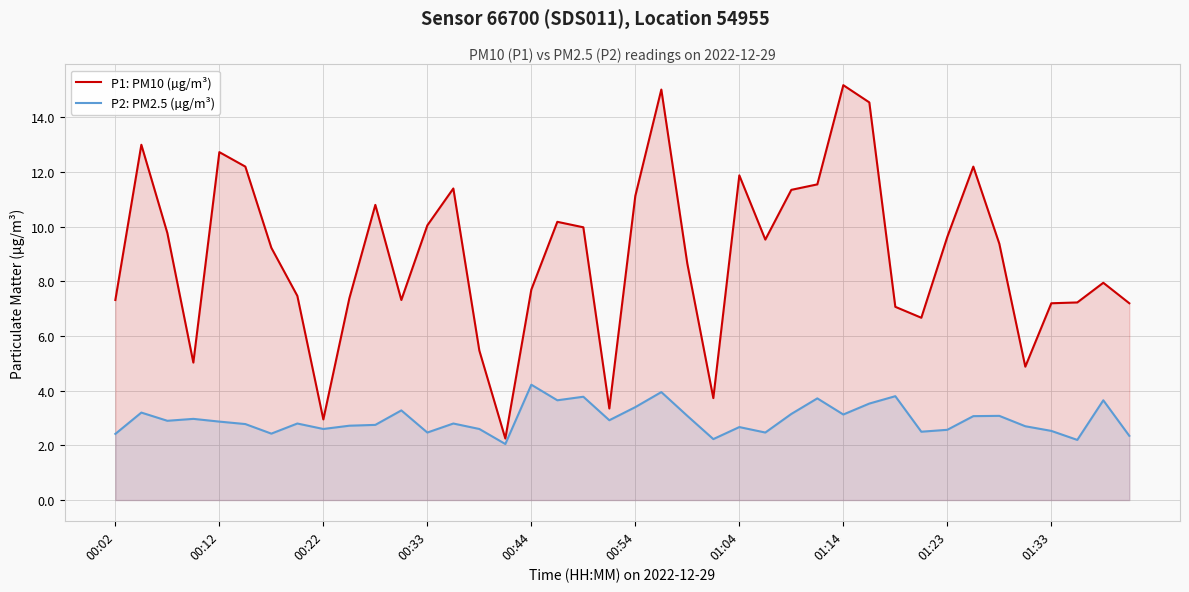

True or false: P2: PM2.5 (µg/m³) and P1: PM10 (µg/m³) intersect in this chart.

False